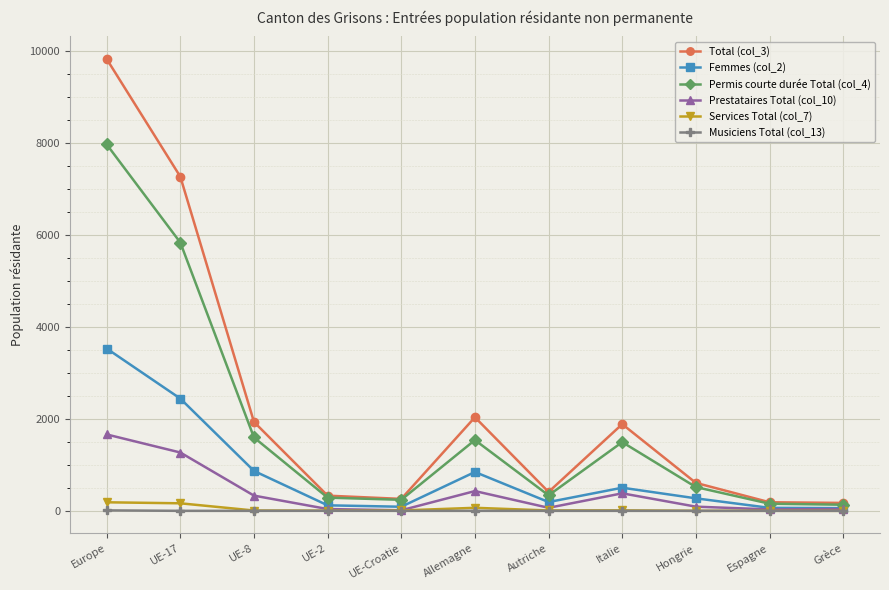

How many lines are shown in the chart?

6